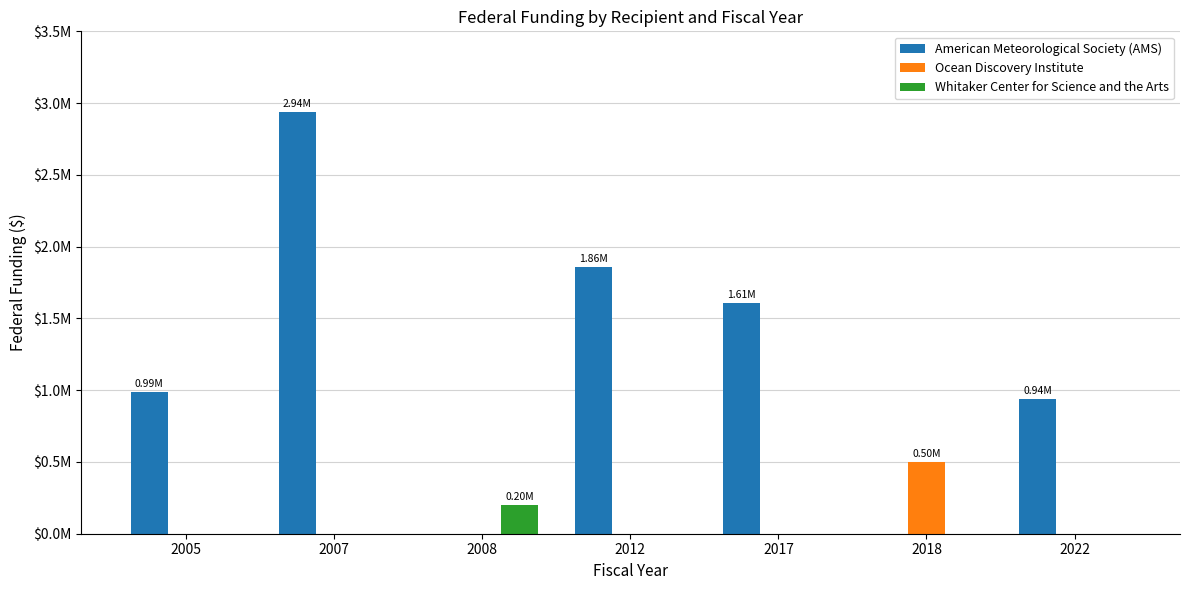

Are the bars grouped side by side (vs. stacked)?

Yes